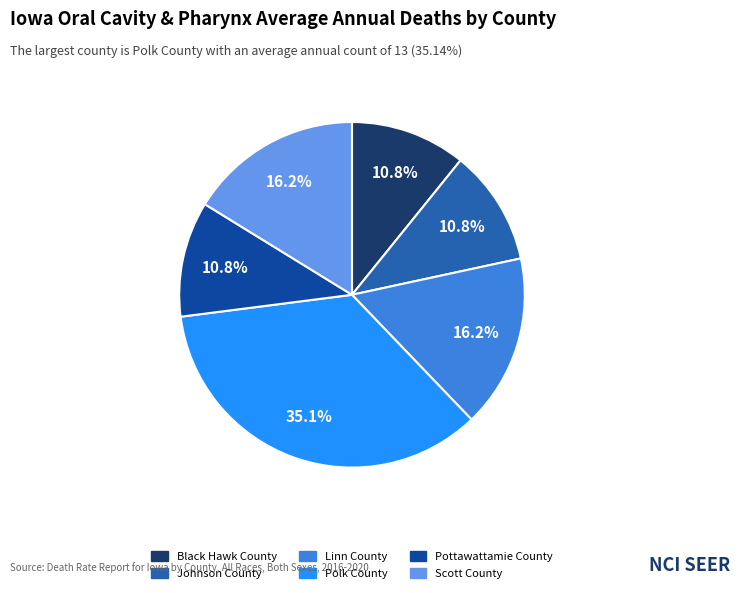

Combined, what portion of the pie is Pottawattamie County and Johnson County?

21.6%